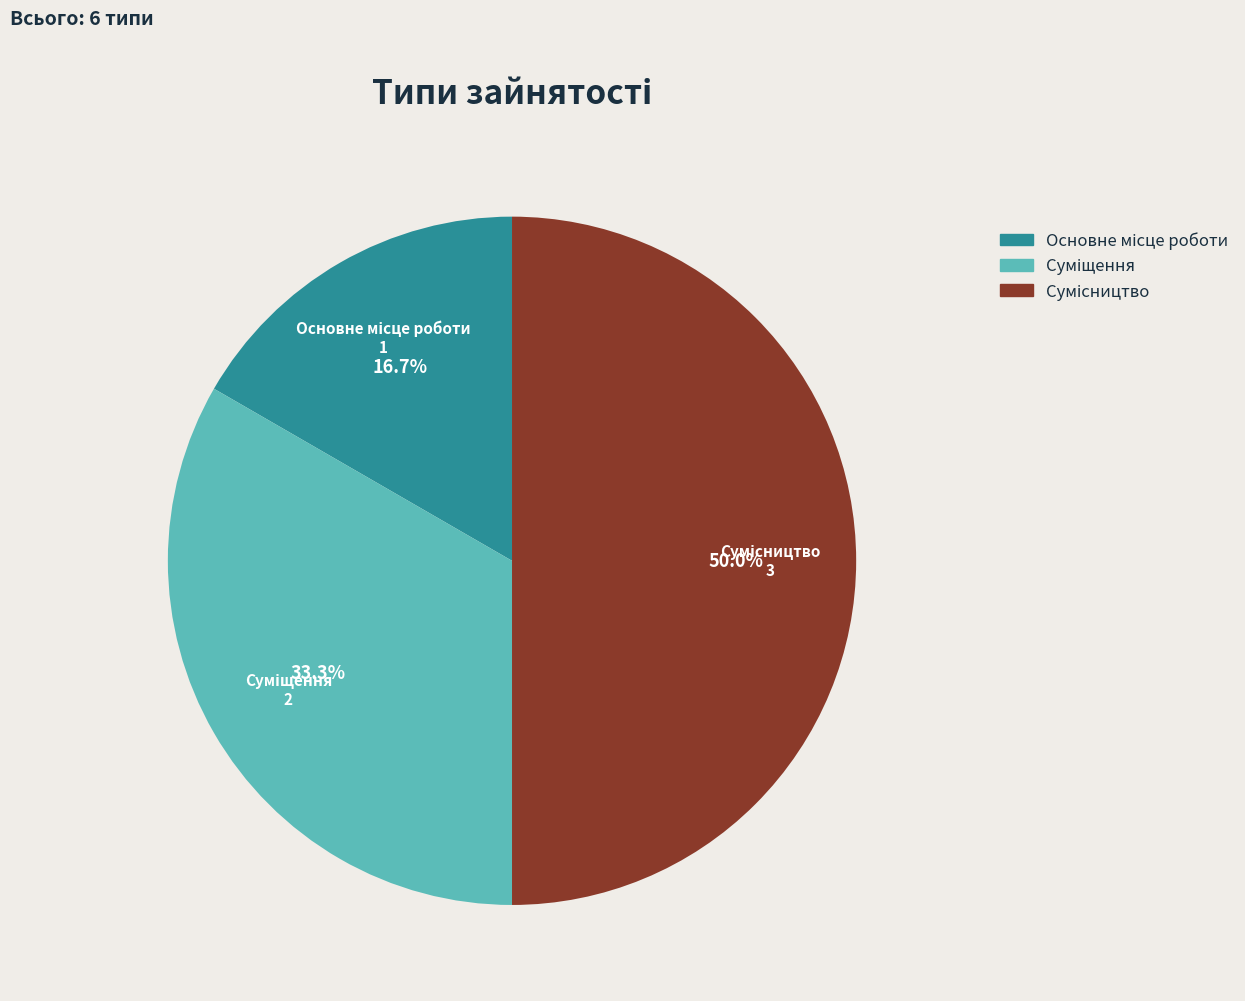

Does Основне місце роботи account for over 50% of the chart?

No